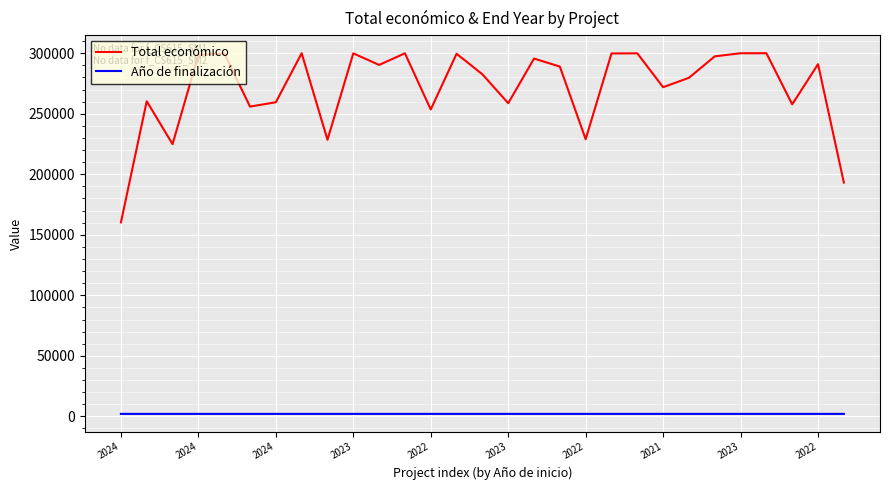

Which series has the largest total across all categories?

Total económico